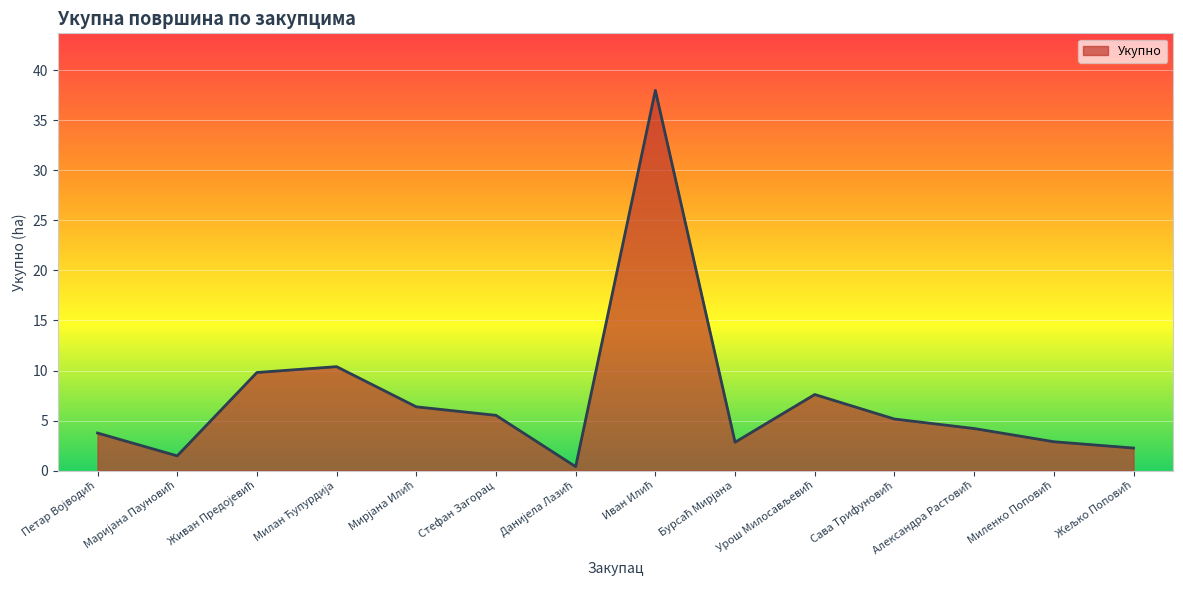

What is the difference between the maximum and minimum values?

37.6